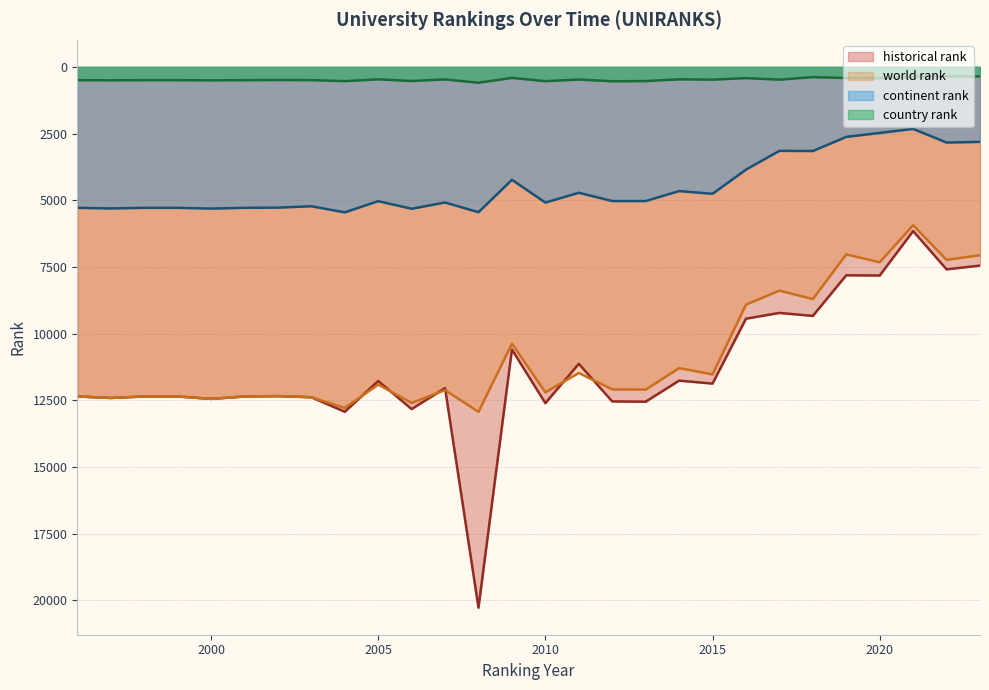

True or false: continent rank and historical rank intersect in this chart.

False